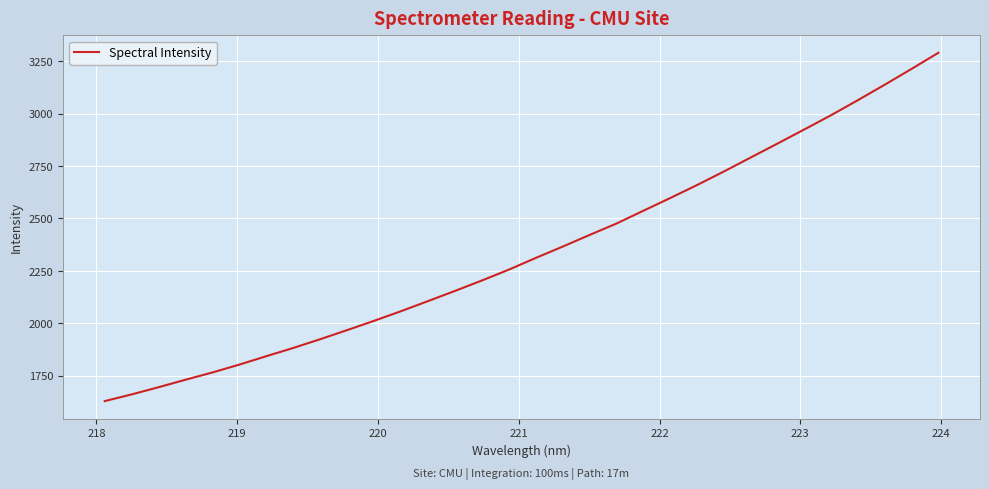

What is the greatest value displayed?

3290.6